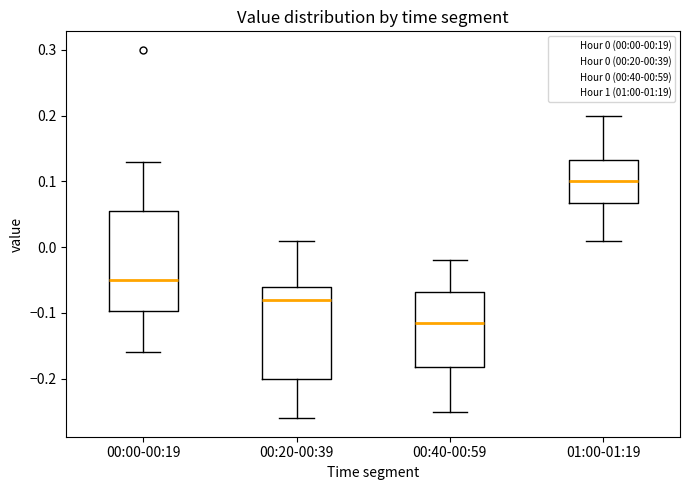

Where does the upper whisker of the box for 00:20-00:39 end on the y-axis? The values are not printed on the chart, so give them approximately, as read against the axis.

0.01